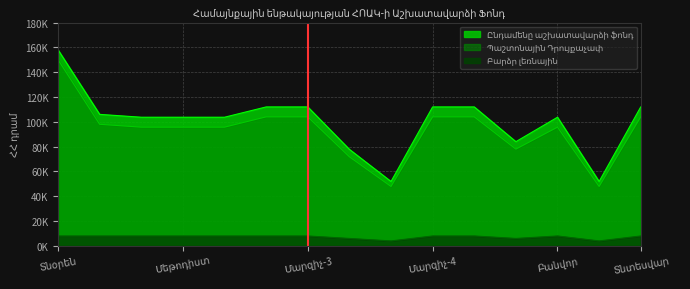

What is the maximum value shown in the chart?

158000